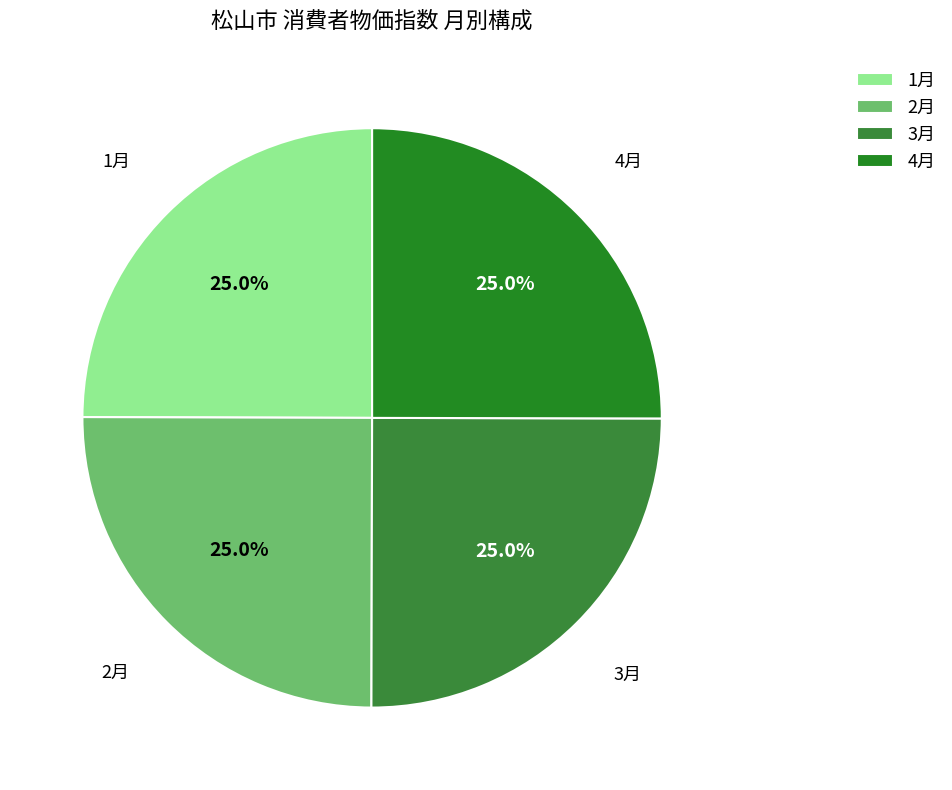

To the nearest percent, what portion does 2月 represent?

25%